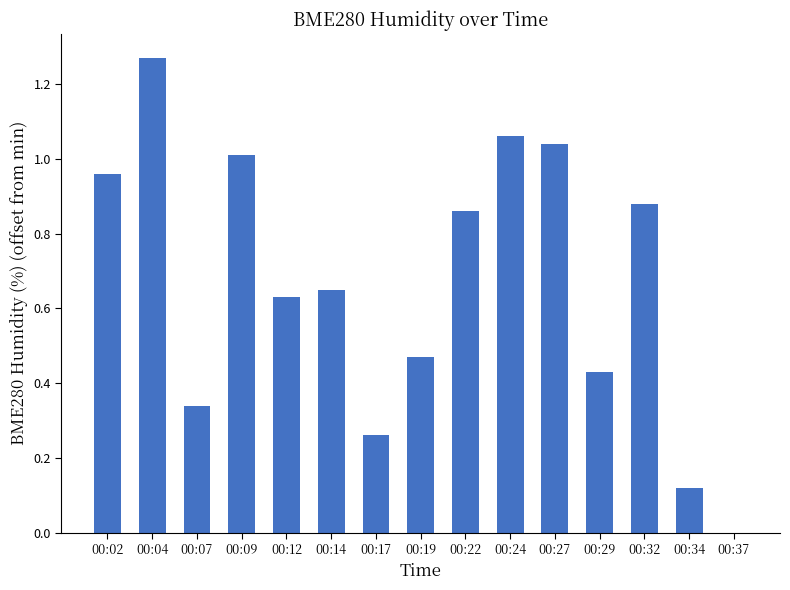

Between 00:17 and 00:29, which is larger?

00:29